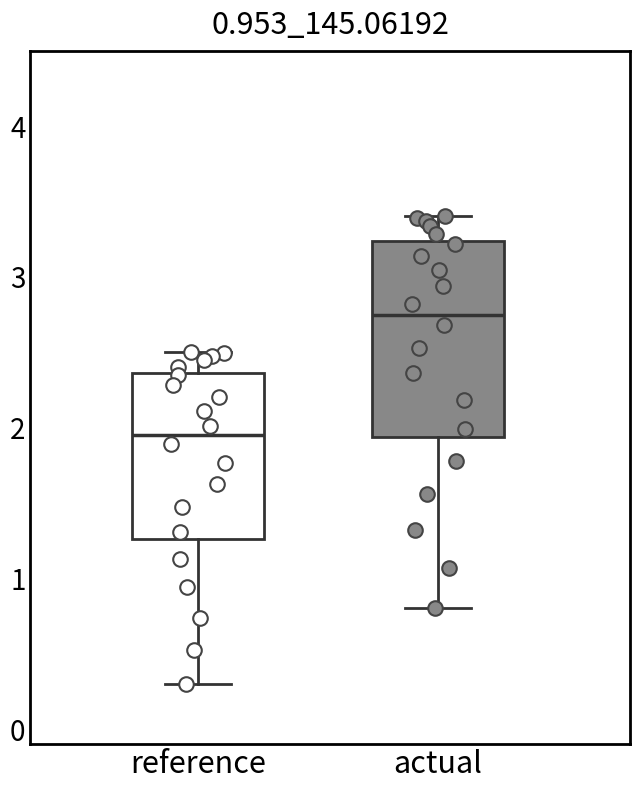

Which box is the tallest, from its lower edge to its upper edge?

actual